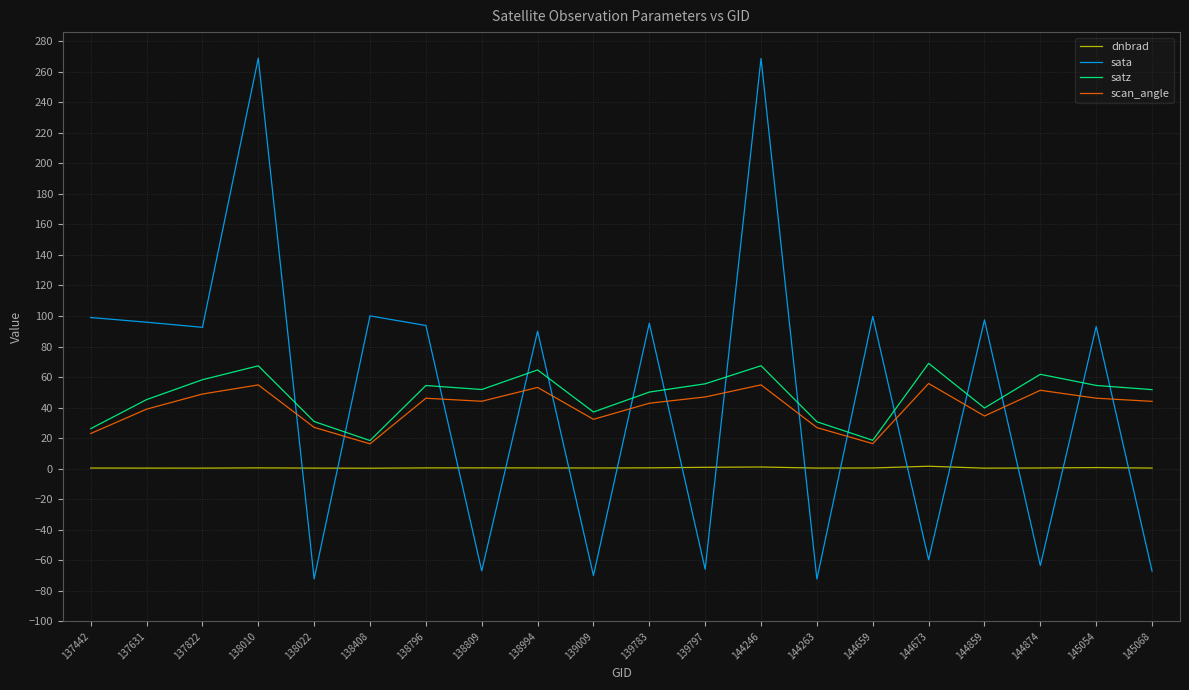

What is the spread (max minus min) of values at 139797?

121.5